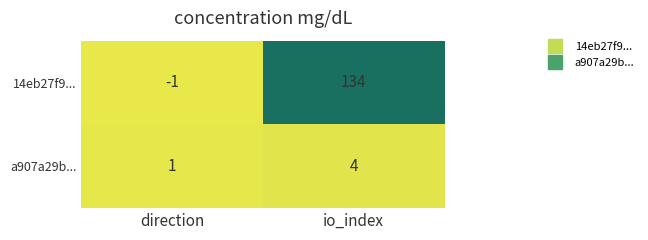

Where is 14eb27f9... nearest to the value 66?

direction